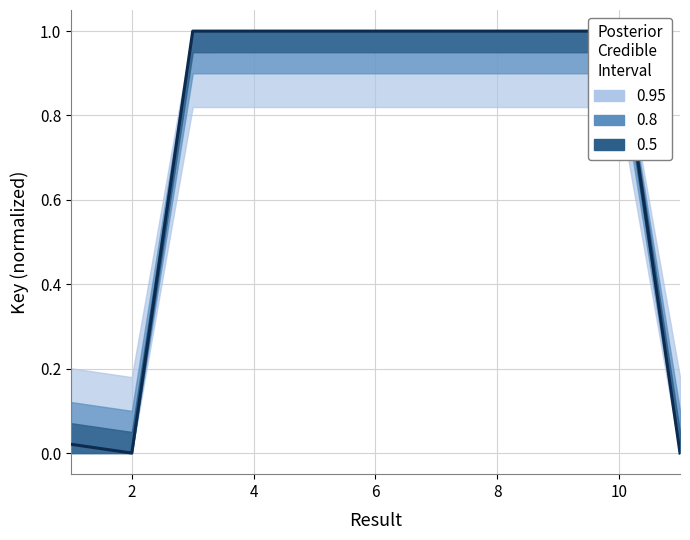

At which category does the chart reach its minimum across all series?

11